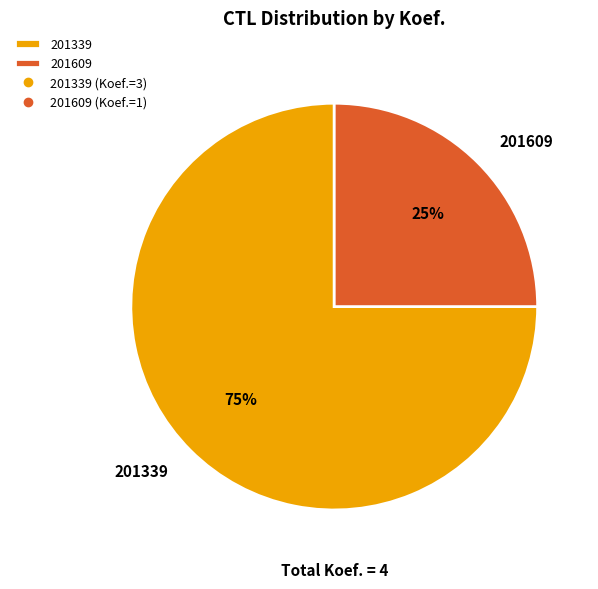

Which category accounts for the majority?

201339